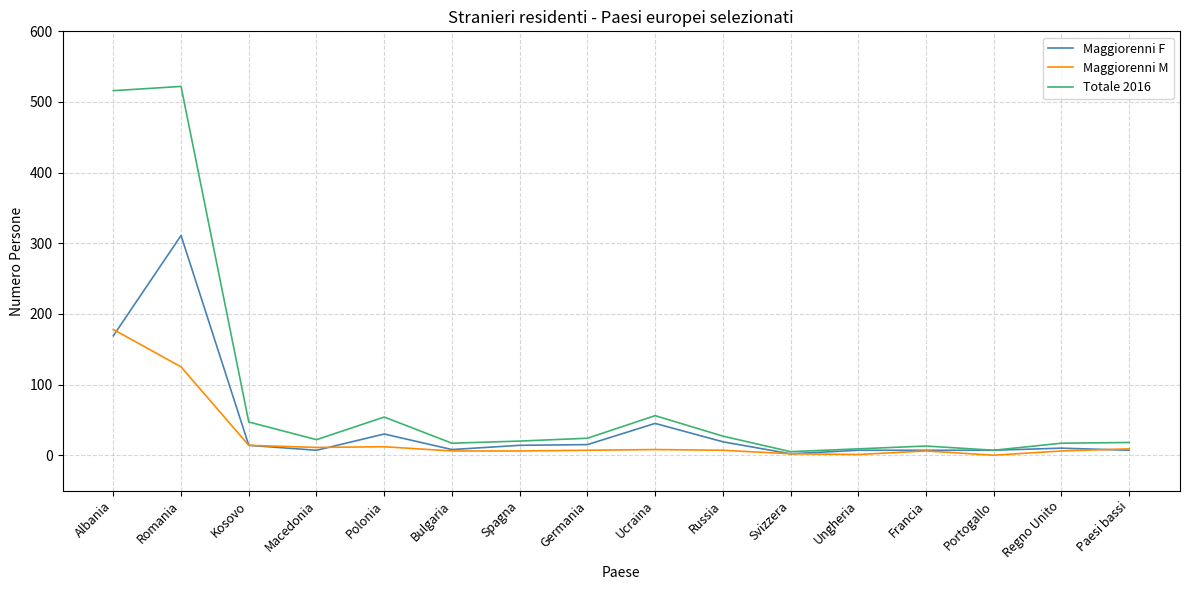

Where is the first local maximum for Maggiorenni F?

Romania